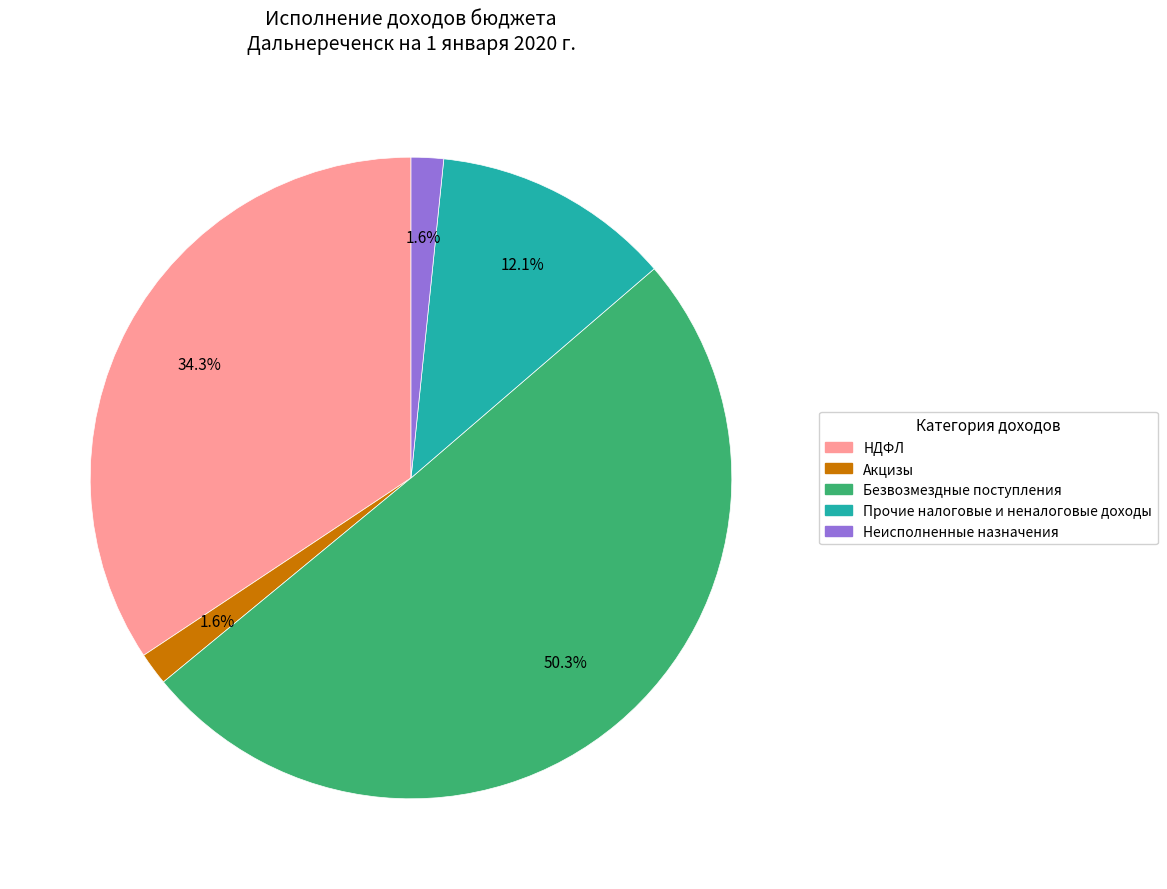

Is there a majority slice in this chart?

Yes